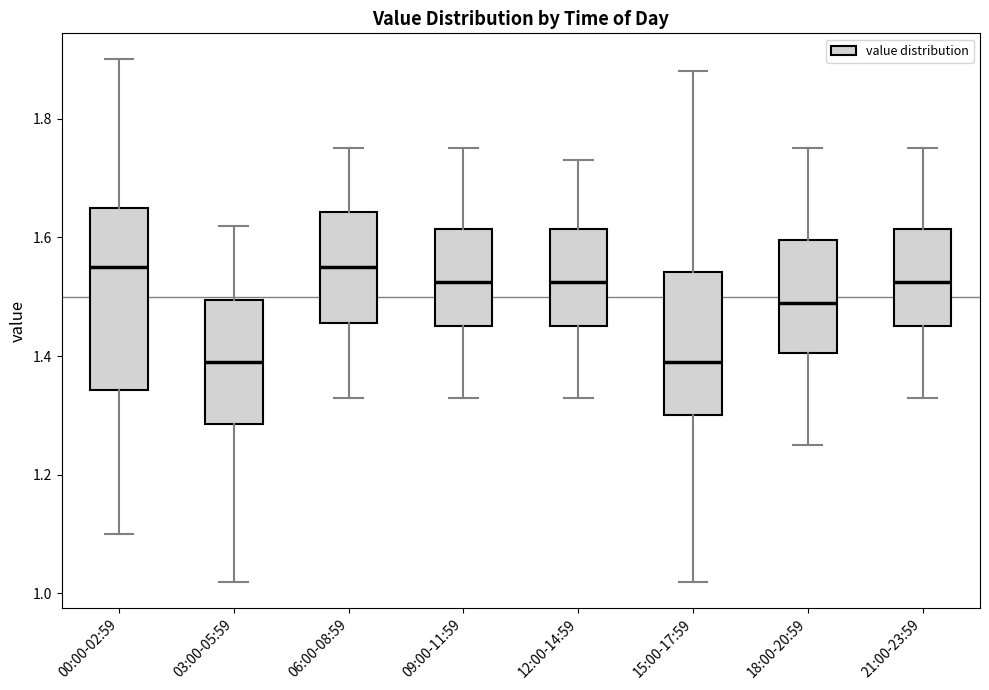

Which box is the tallest, from its lower edge to its upper edge?

00:00-02:59